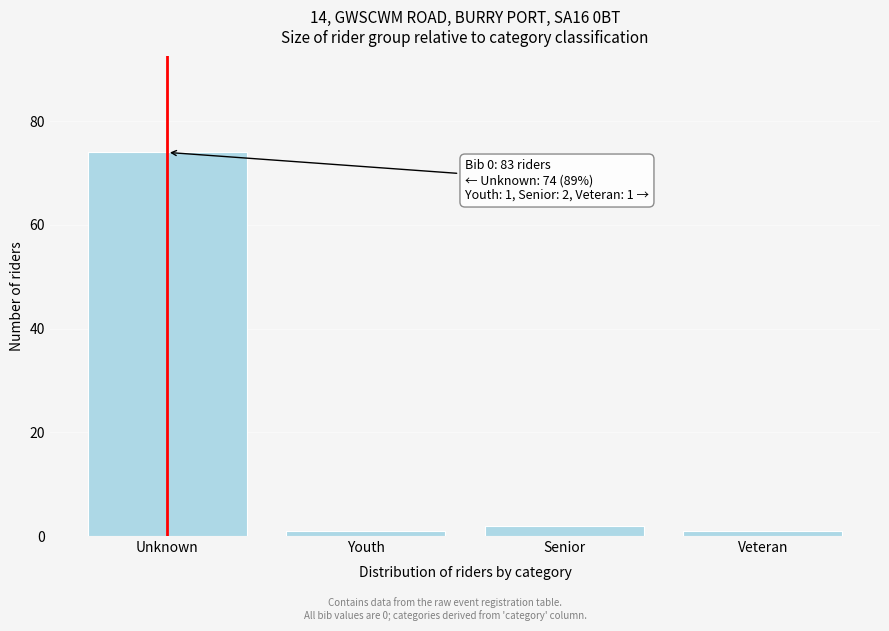

Reading right to left, list all the values displayed in this chart.

1	2	1	74